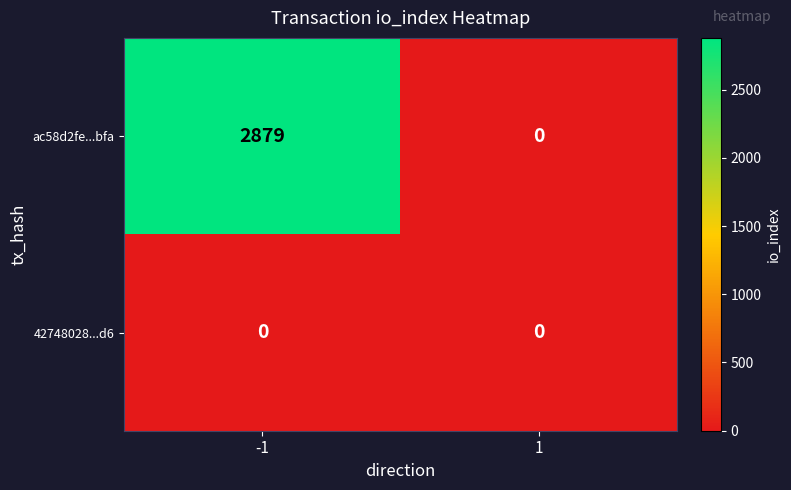

Which series changed the most between -1 and 1?

ac58d2fe...bfa